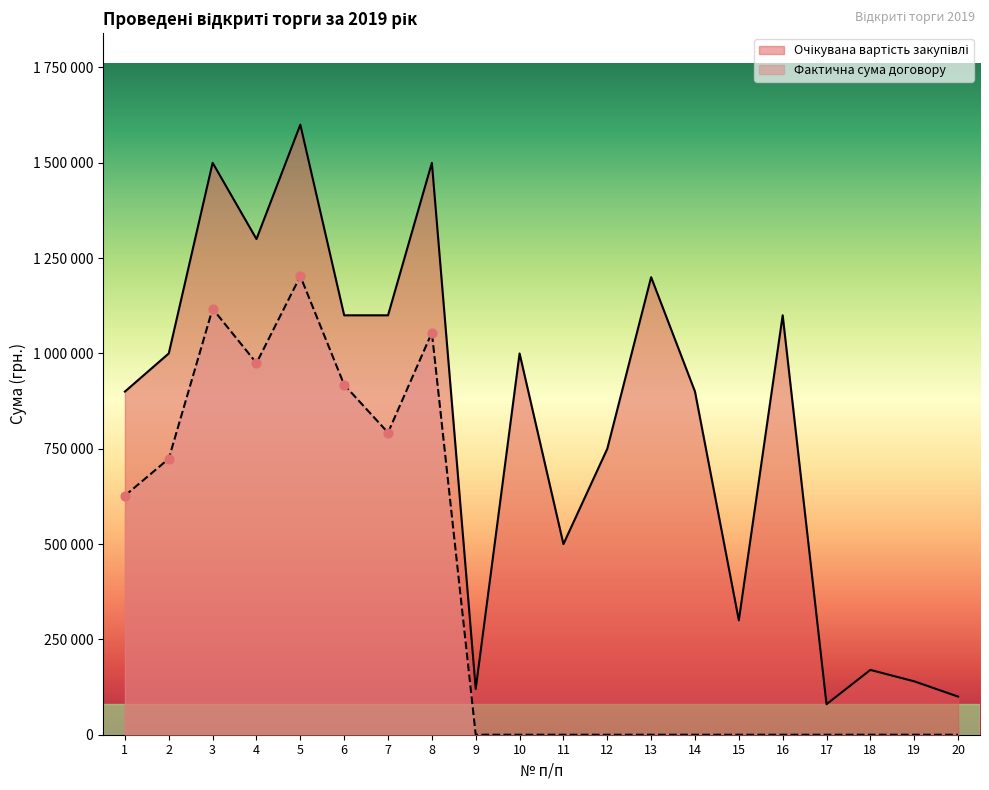

At which category is the sum across all series the highest?

5